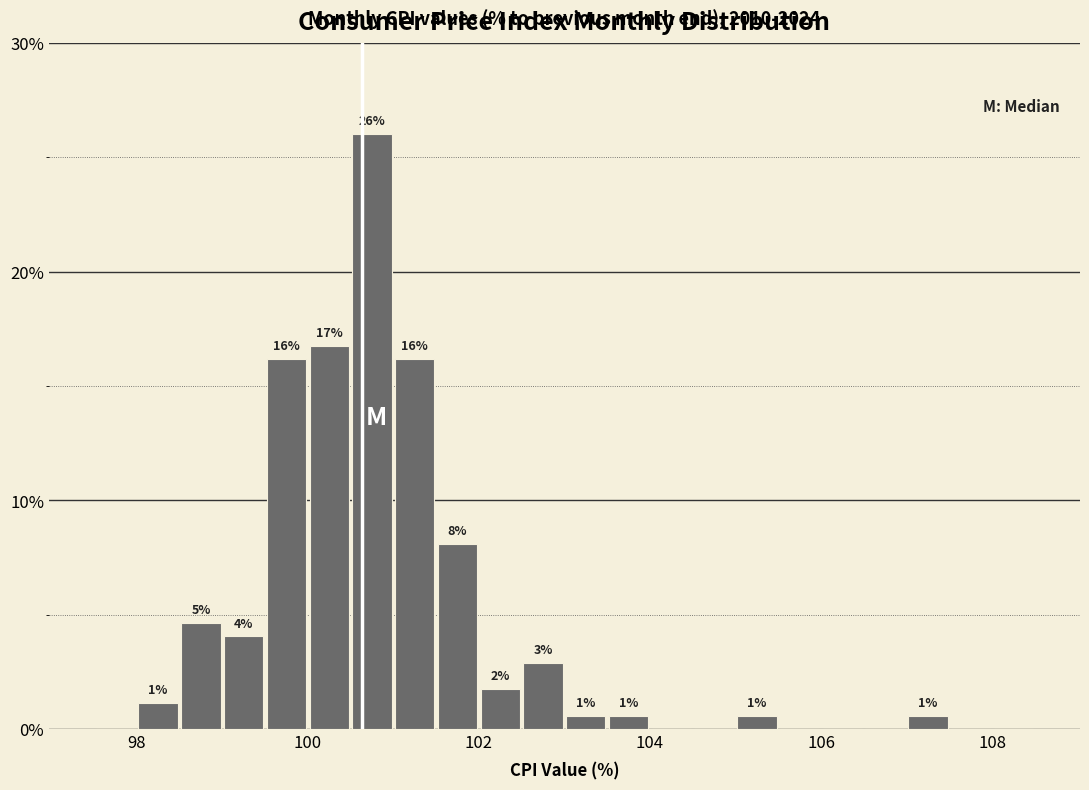

Read against the x-axis, roughly where is the centre of the tallest bar?

100.8